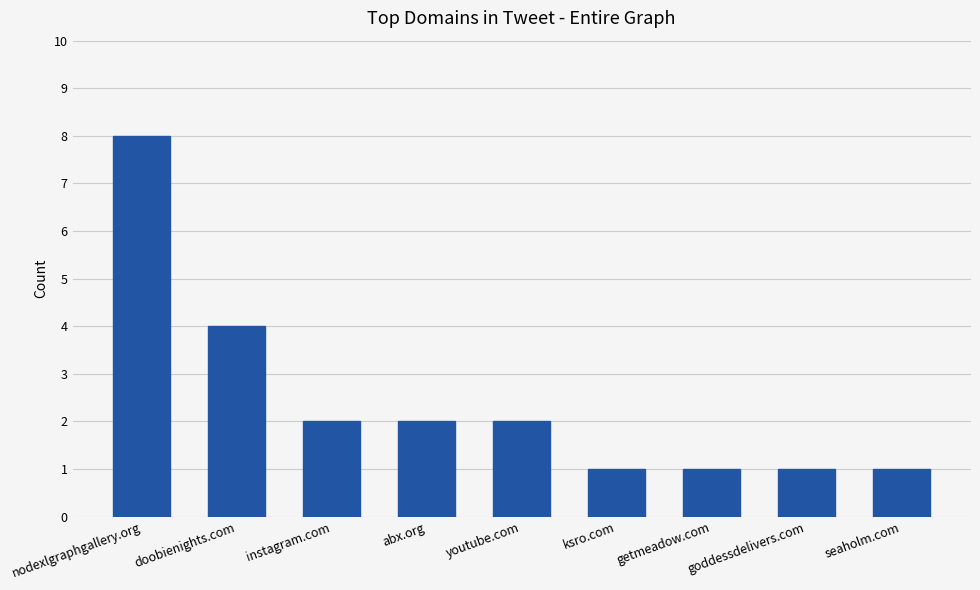

Does the chart contain any negative values?

No